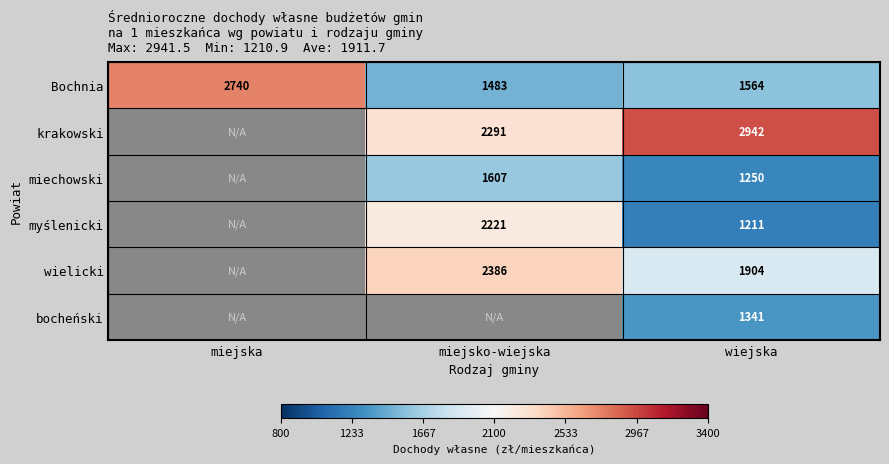

Rank the categories by Bochnia value from highest to lowest.

miejska, wiejska, miejsko-wiejska